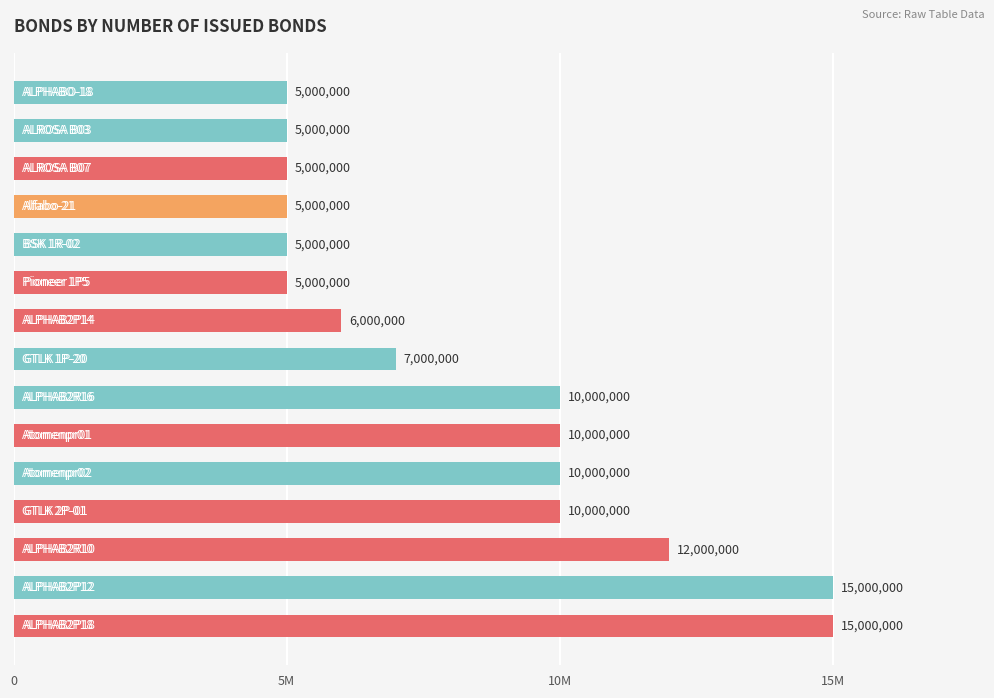

Does the chart contain any negative values?

No